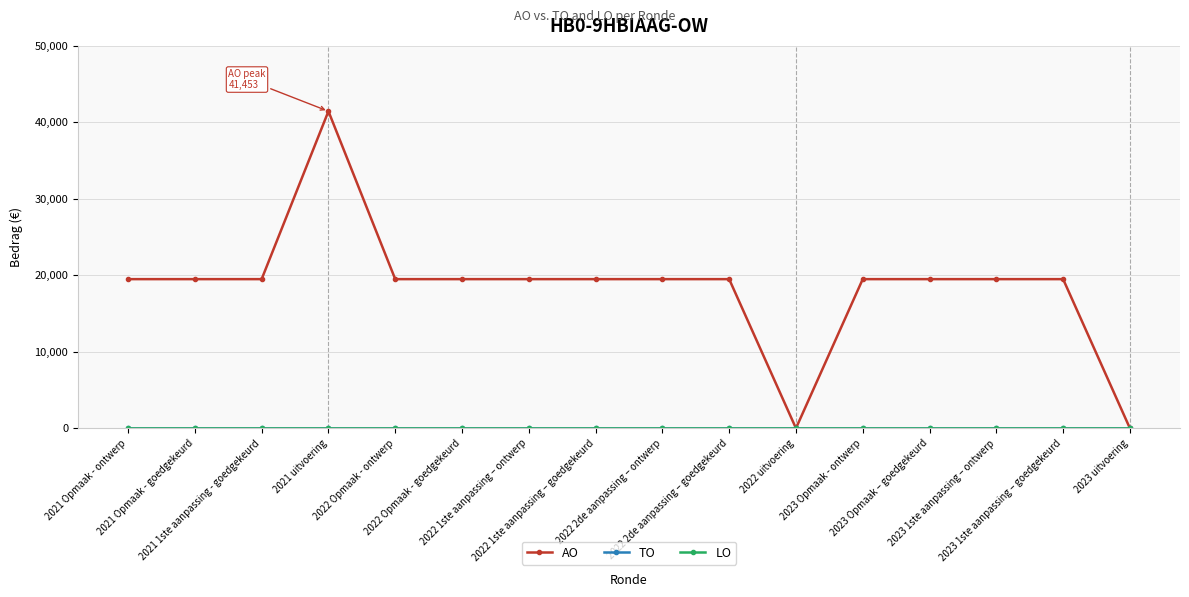

Between 2022 Opmaak - ontwerp and 2021 uitvoering, which is larger?

2021 uitvoering